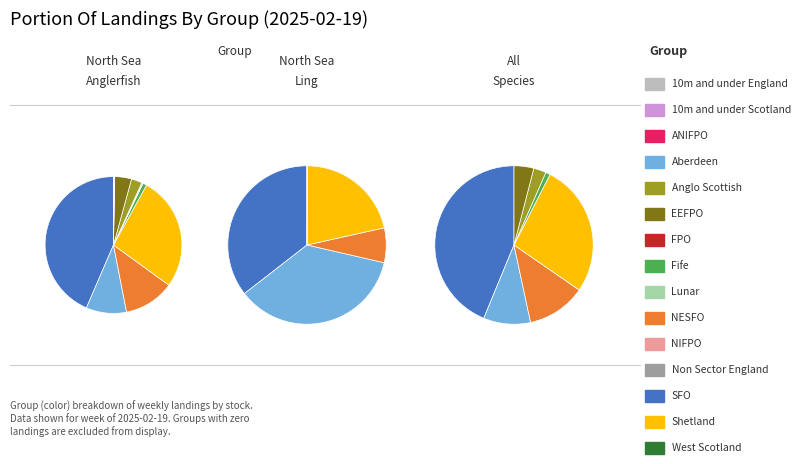

Which has a higher value, Fife or 10m and under Scotland?

Fife